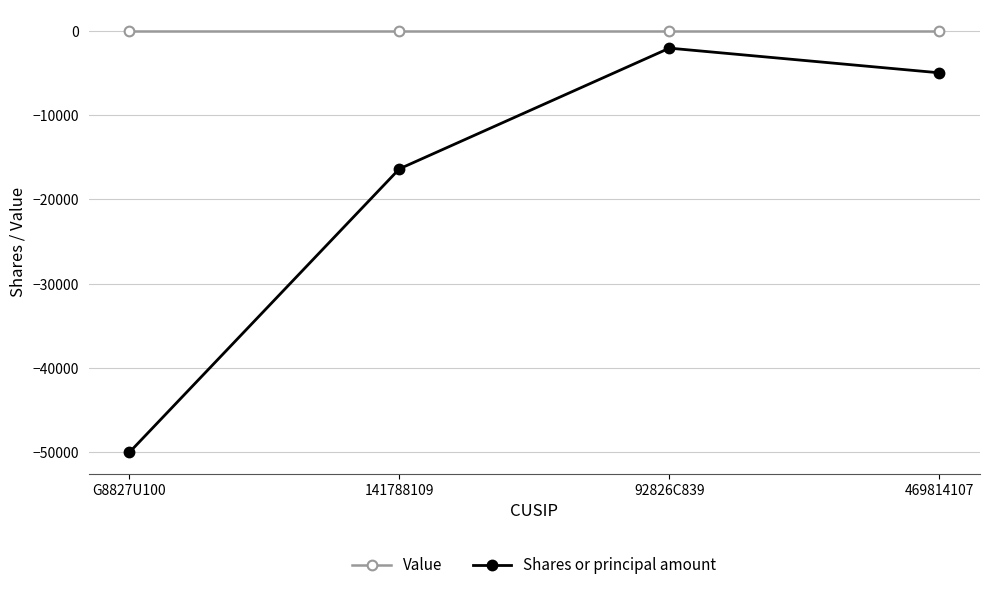

At which category is the sum across all series the highest?

92826C839